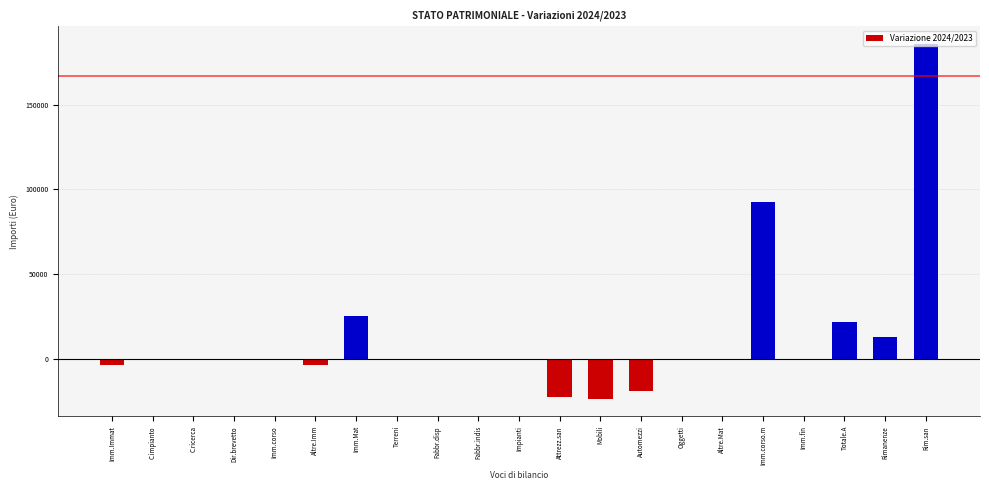

What is the change in value from Attrezz.san to Altre.Mat?

+22875